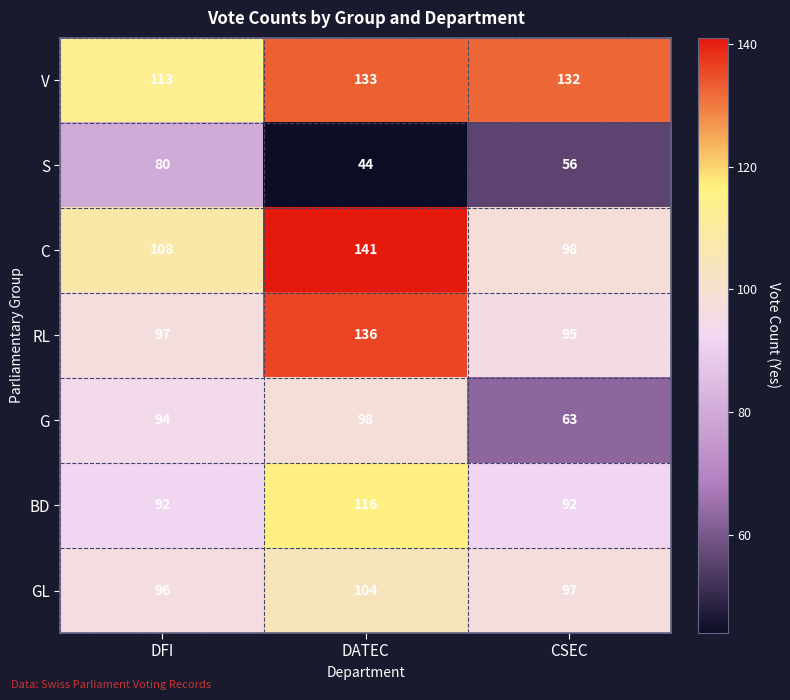

Rank the series by their maximum value, from highest to lowest.

C, RL, V, BD, GL, G, S